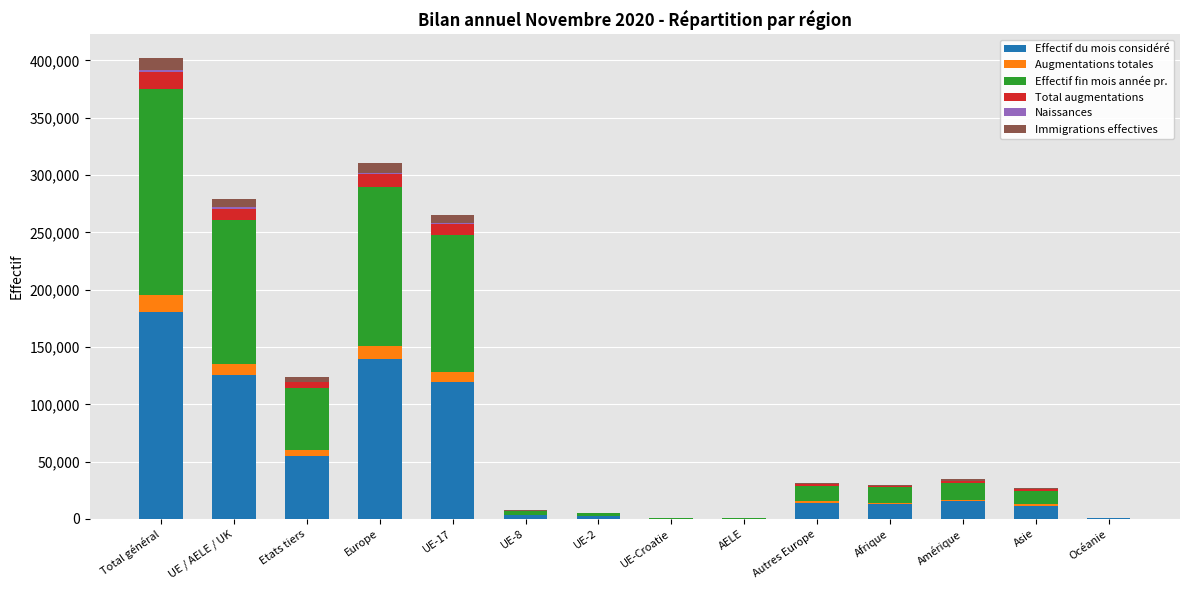

True or false: Effectif du mois considéré has a value of 139928 at Europe.

True